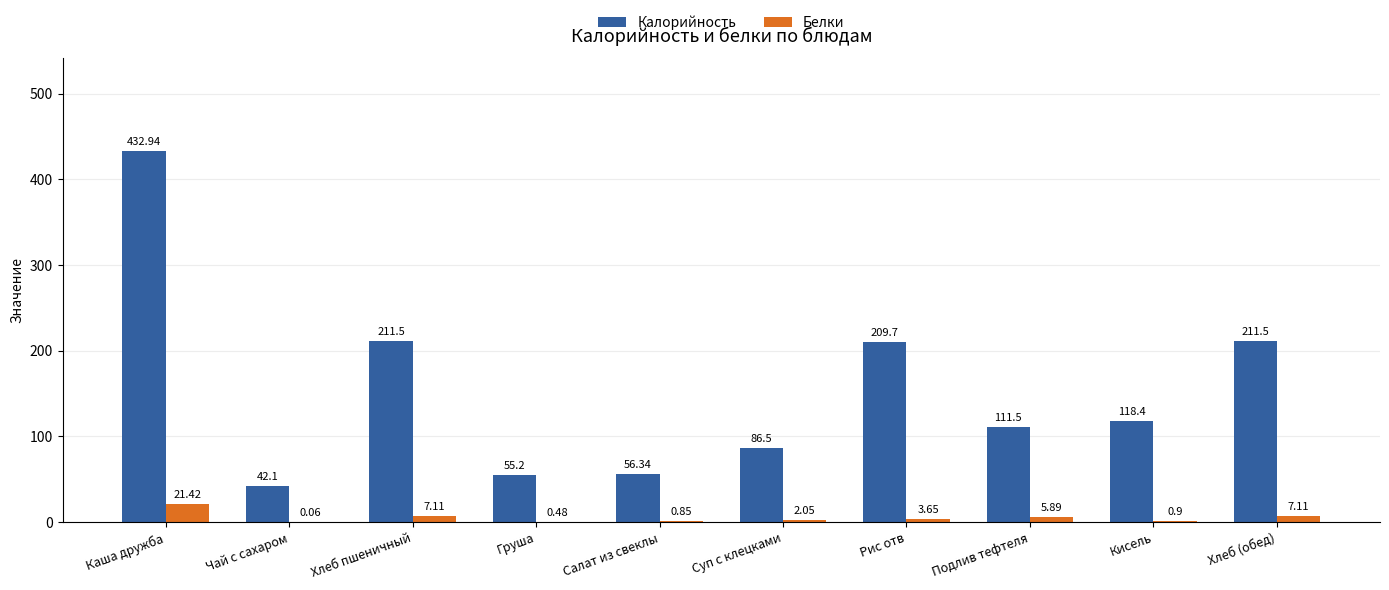

What is the sum of the Калорийность values at Салат из свеклы and Подлив тефтеля?

167.8